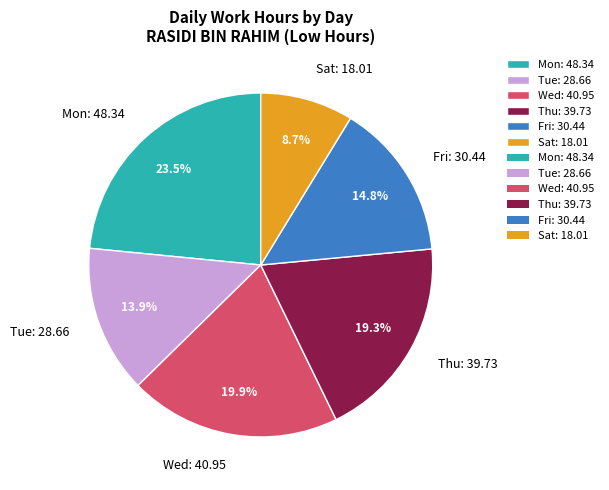

How many segments does this pie chart have?

6